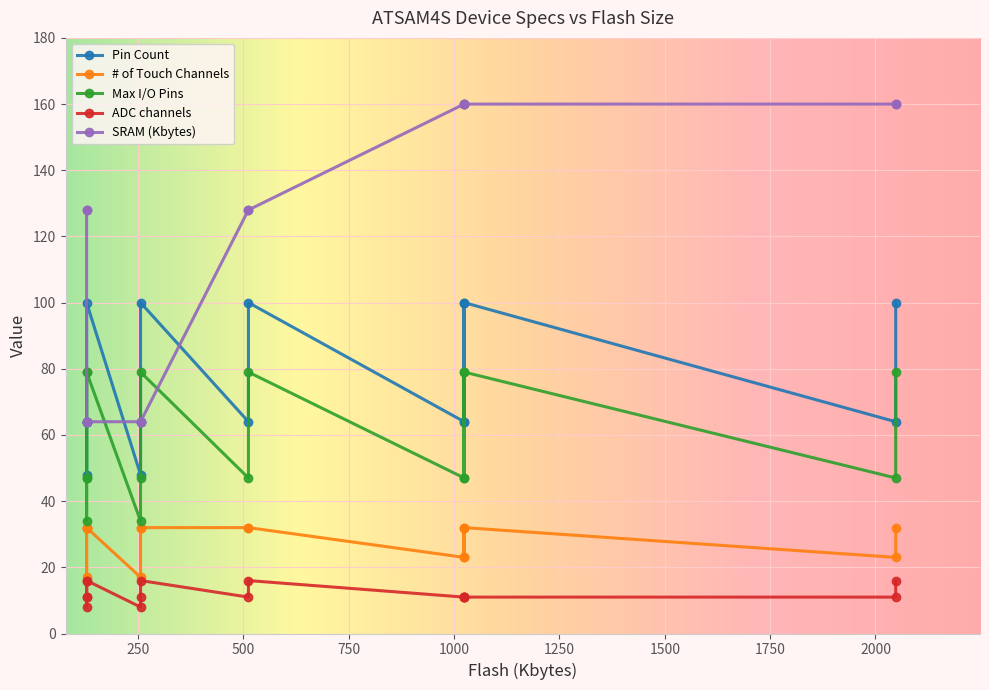

What is the difference between the second highest and second lowest values in the ADC channels series?

8